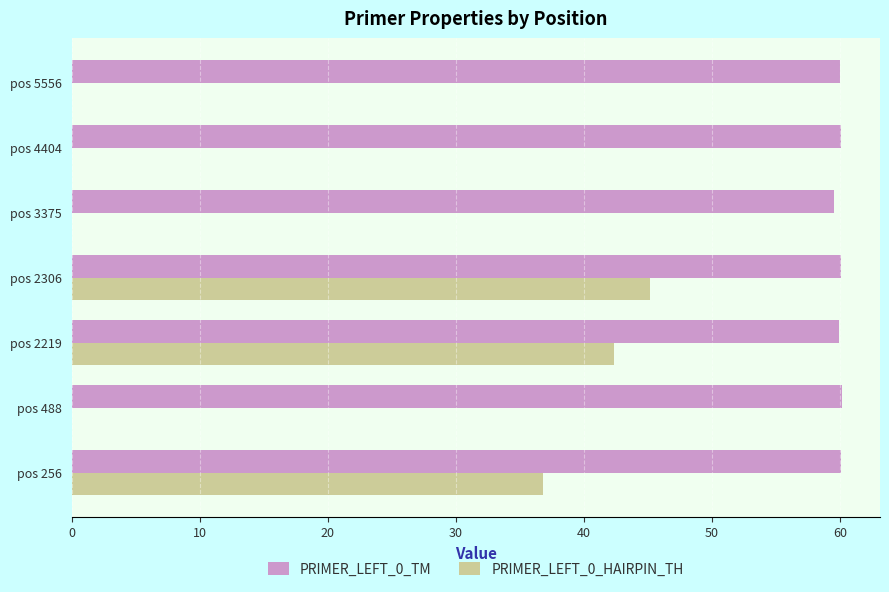

What is the maximum value shown in the chart?

60.1